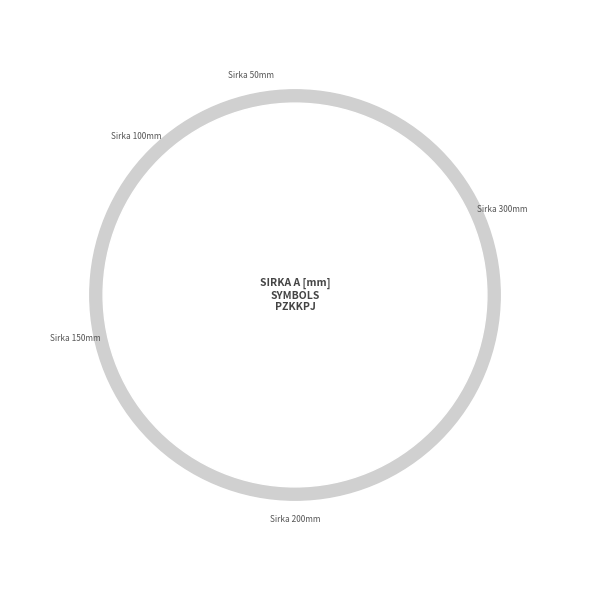

Does PZKKPJ100 account for over 50% of the chart?

No